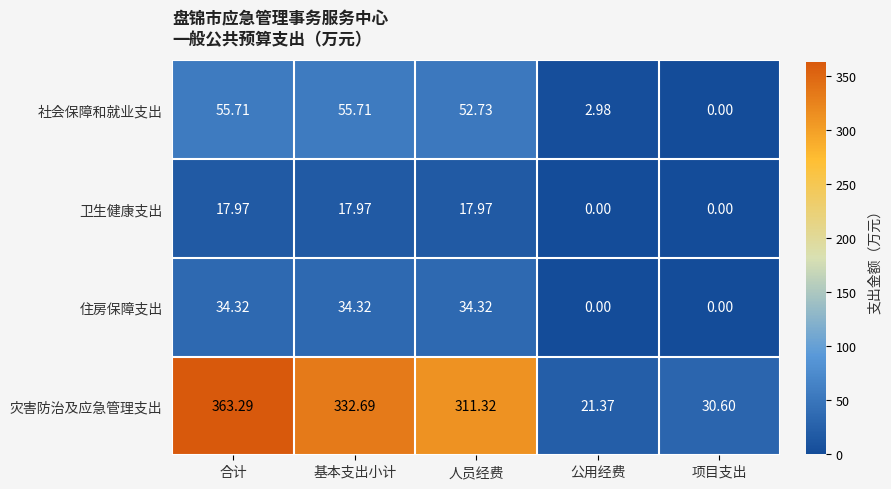

Which series has the largest range (max minus min)?

灾害防治及应急管理支出